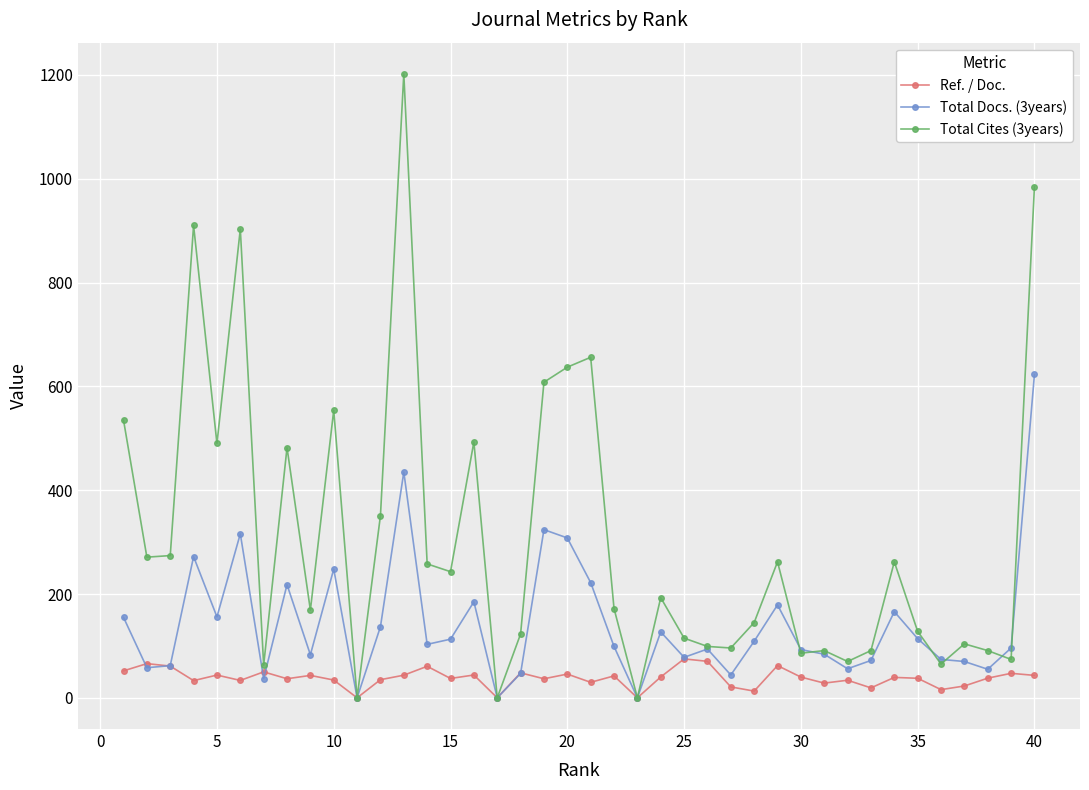

What is the value of the Ref. / Doc. point at the 26th from the left?

70.3